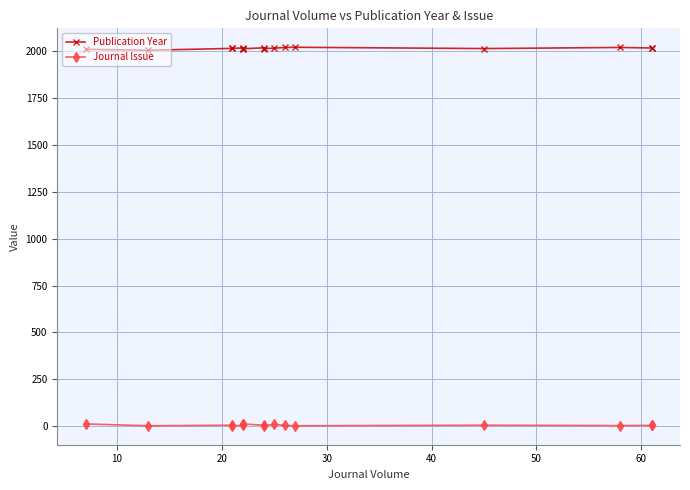

True or false: Publication Year and Journal Issue cross at least once.

False